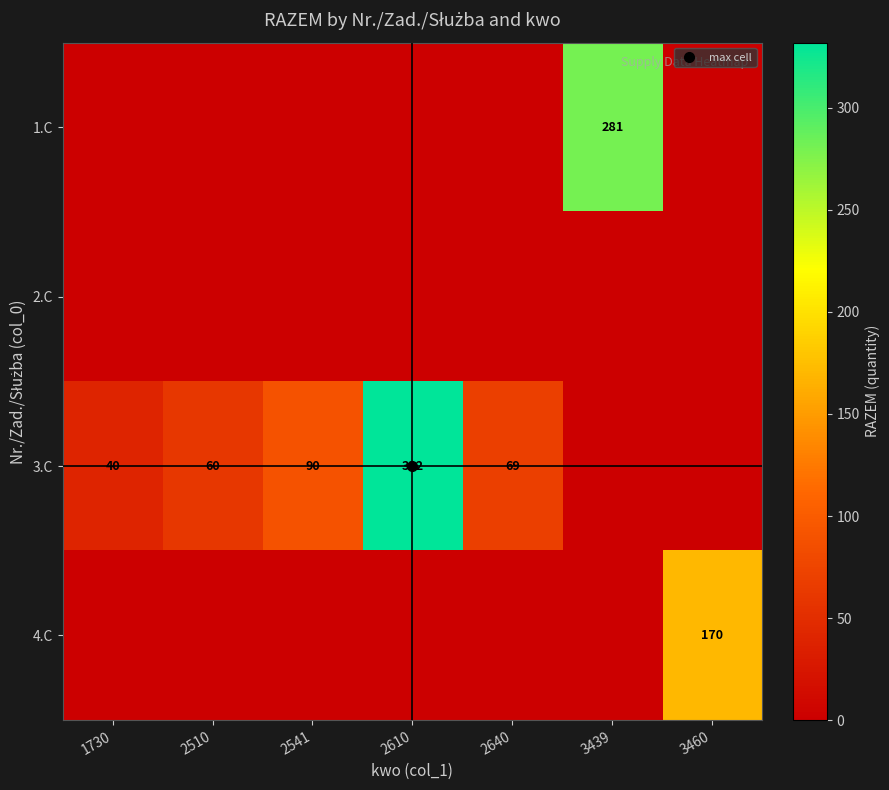

The value of 3.C at 1730 is 40. True or false?

True